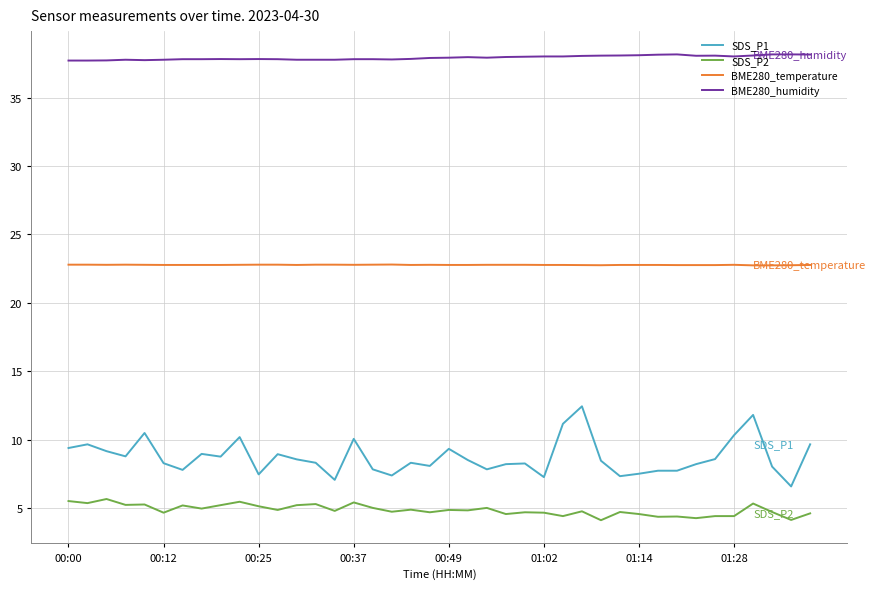

What is the difference between the second highest and minimum values in the SDS_P1 series?

5.2